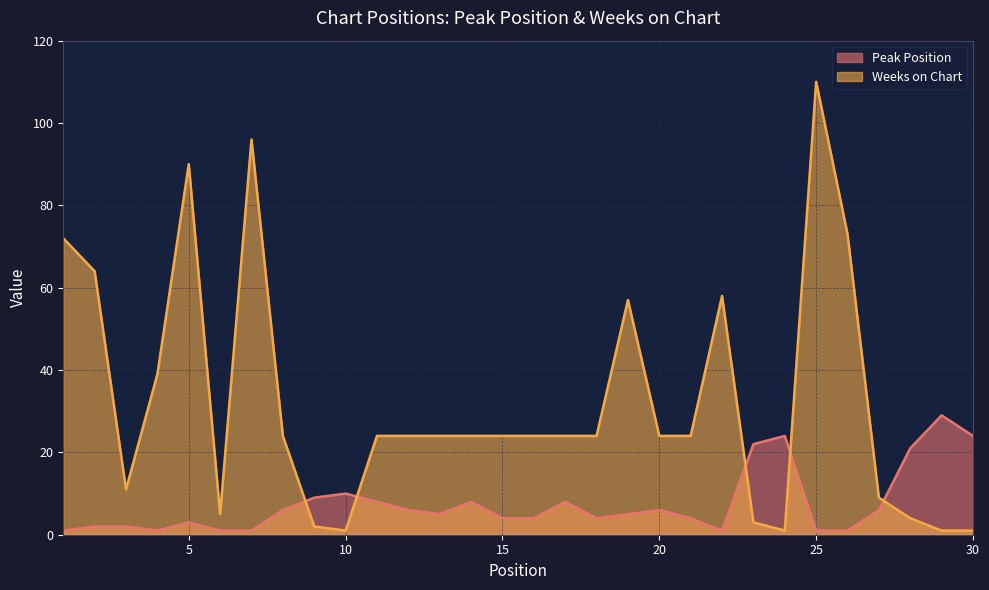

True or false: Peak Position has a value of 0 at 25.

False